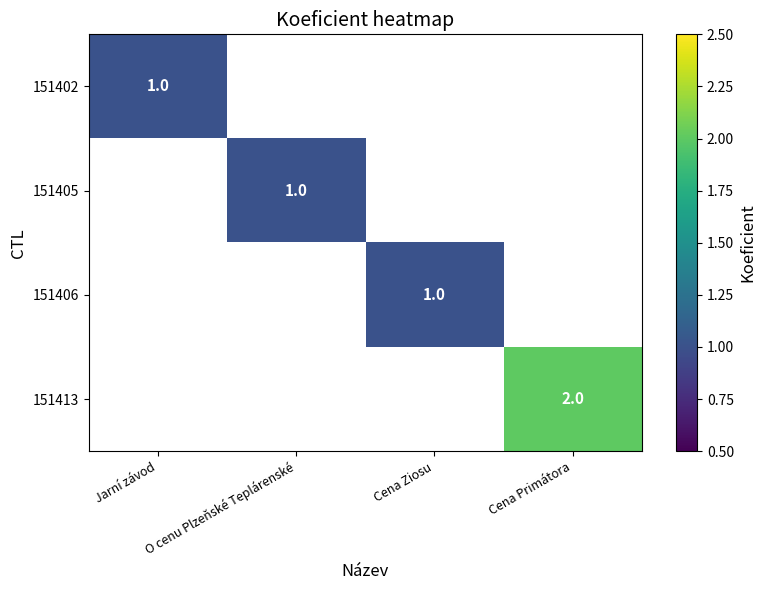

The 151405 series shows 1.3 at O cenu Plzeňské Teplárenské. True or false?

False